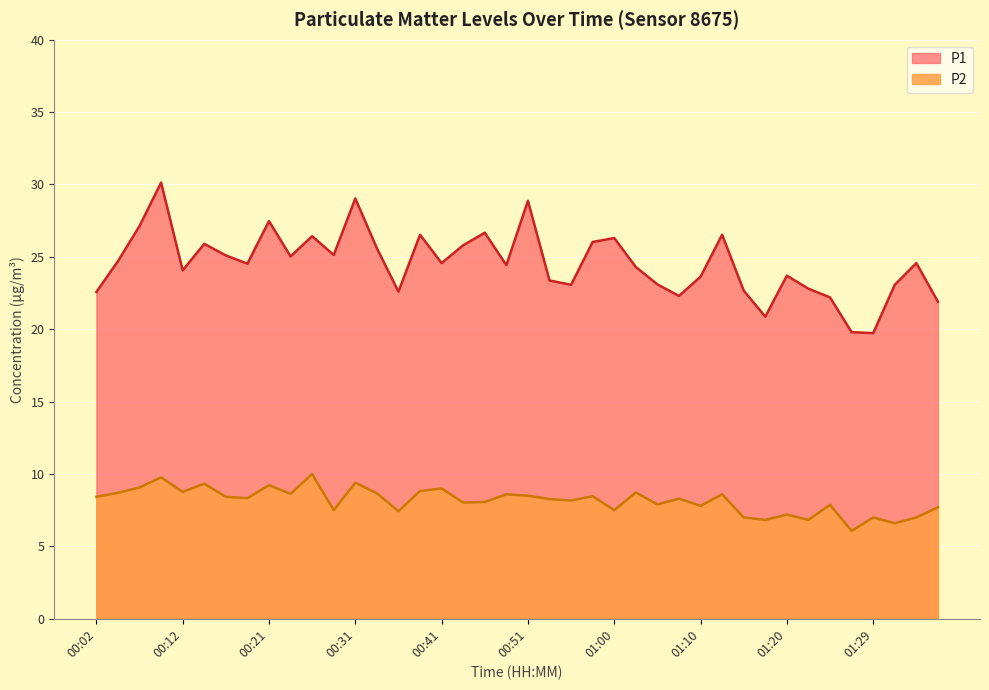

In P2, how many points are lower than both neighbors (excluding endpoints)?

14